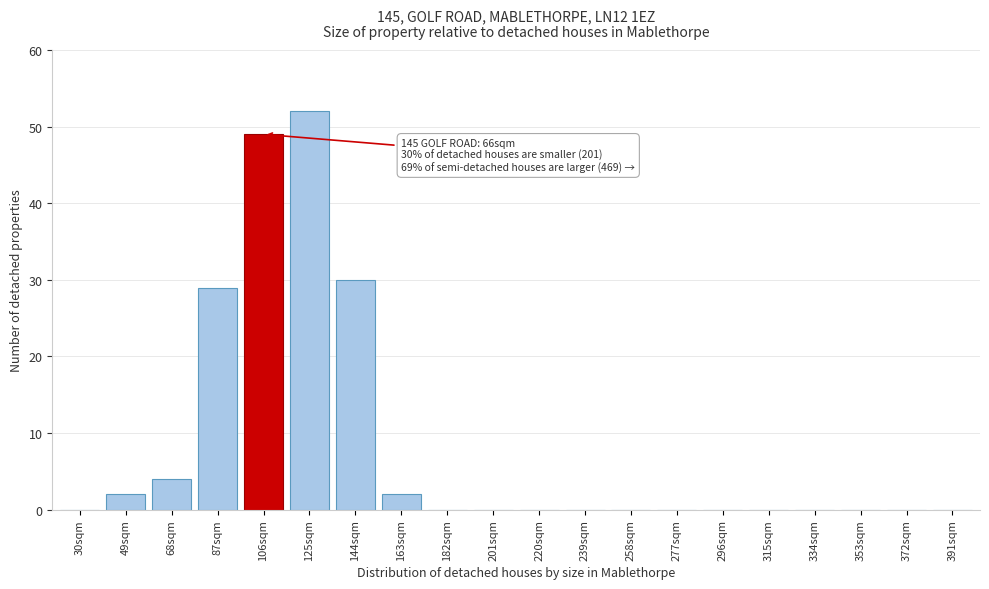

Reading left to right, list all the values displayed in this chart.

30sqm=0	49sqm=2	68sqm=4	87sqm=29	106sqm=49	125sqm=52	144sqm=30	163sqm=2	182sqm=0	201sqm=0	220sqm=0	239sqm=0	258sqm=0	277sqm=0	296sqm=0	315sqm=0	334sqm=0	353sqm=0	372sqm=0	391sqm=0